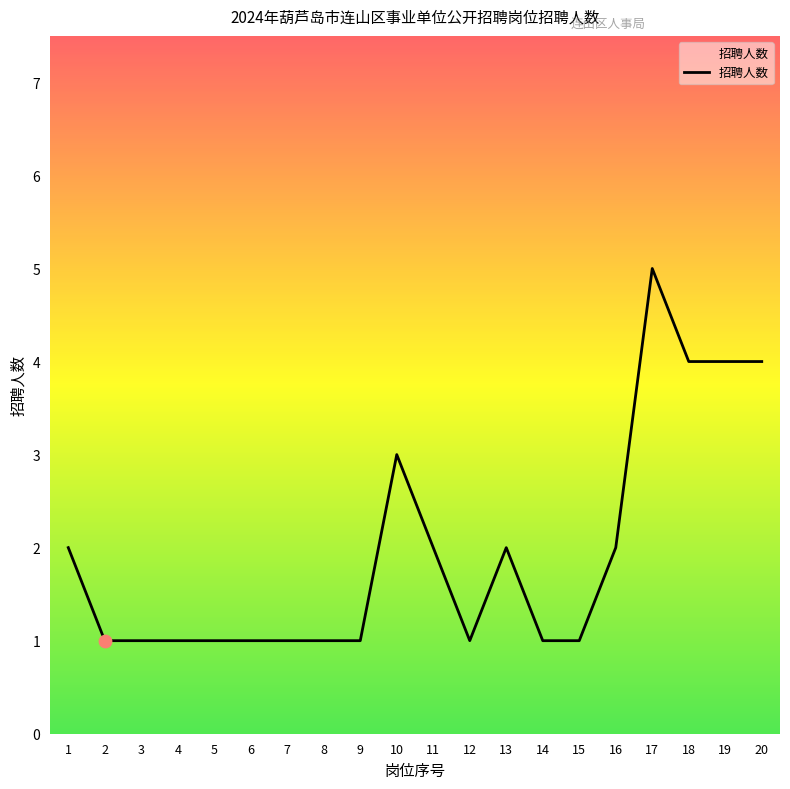

Which has a higher value, 5 or 20?

20